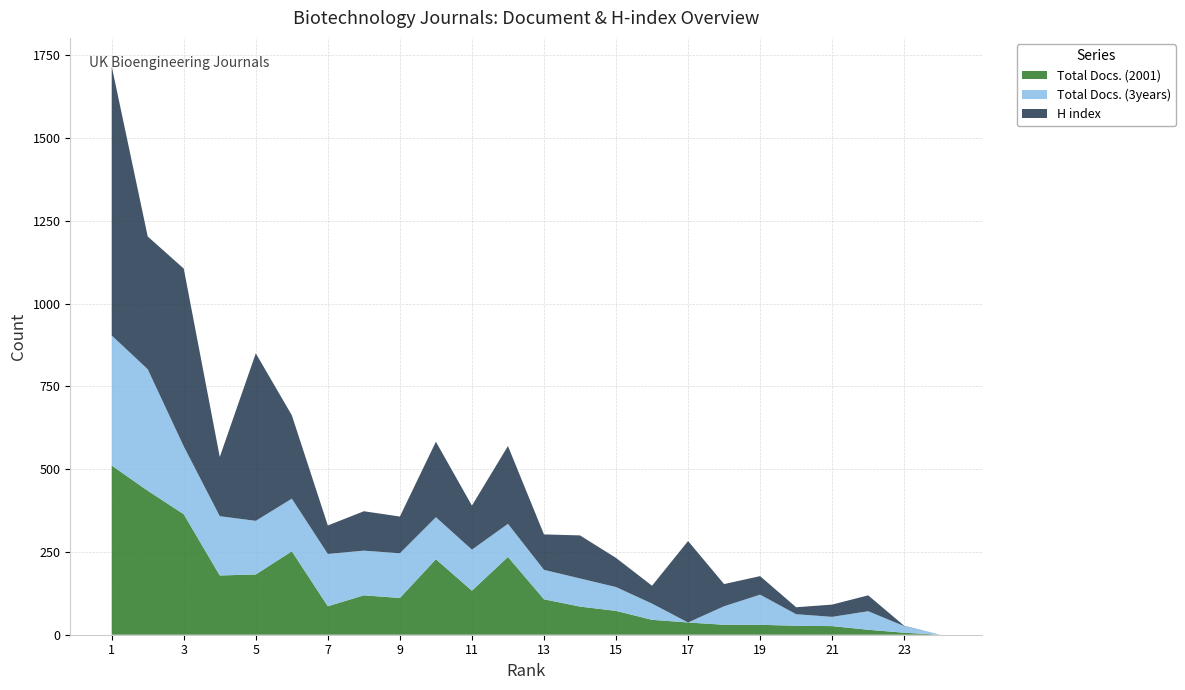

Reading left to right, what are all the values shown in this chart?

Total Docs. (2001): 511	435	364	179	182	252	86	119	111	228	133	235	107	85	72	45	37	30	30	27	26	15	6	0
Total Docs. (3years): 393	367	205	179	162	159	158	135	135	127	124	100	89	85	72	49	0	56	91	35	28	56	20	0
H index: 813	401	537	179	506	252	86	119	111	228	133	235	107	130	88	54	246	67	56	21	37	48	1	0